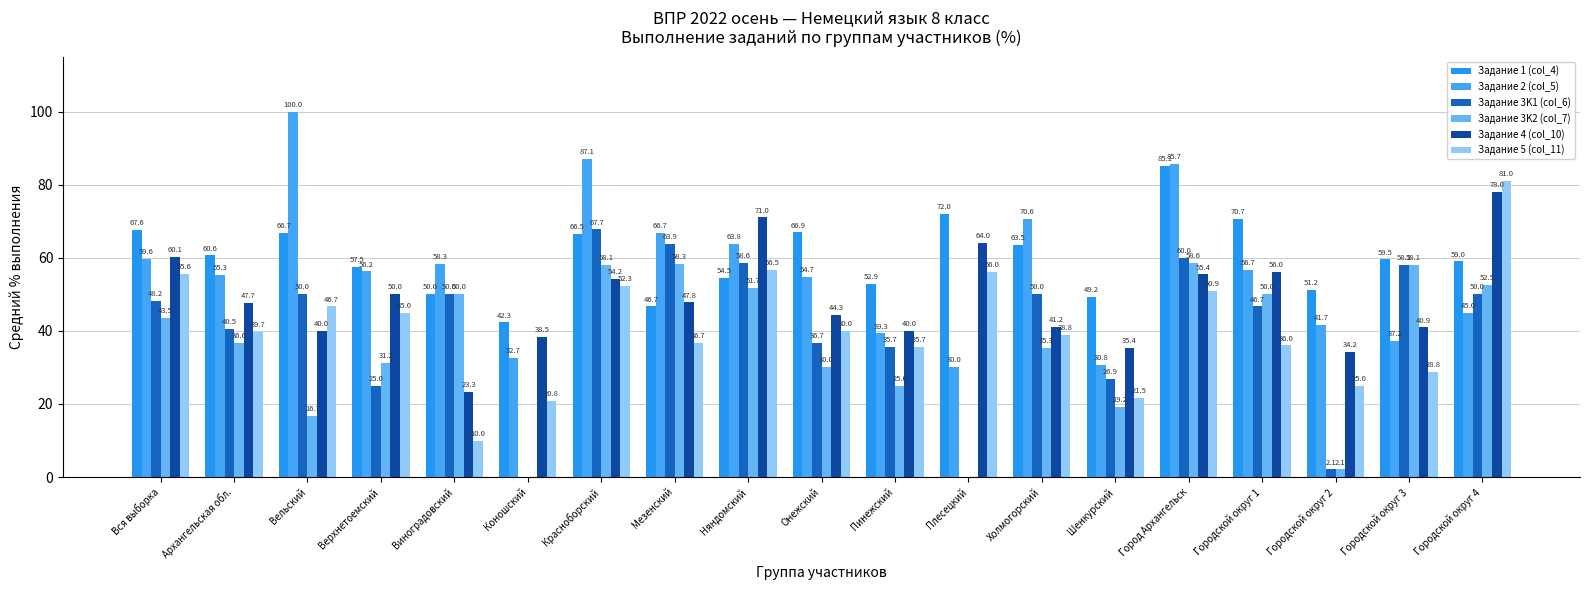

What is the sum of the Задание 2 (col_5) values at Городской округ 2 and Мезенский?

108.3